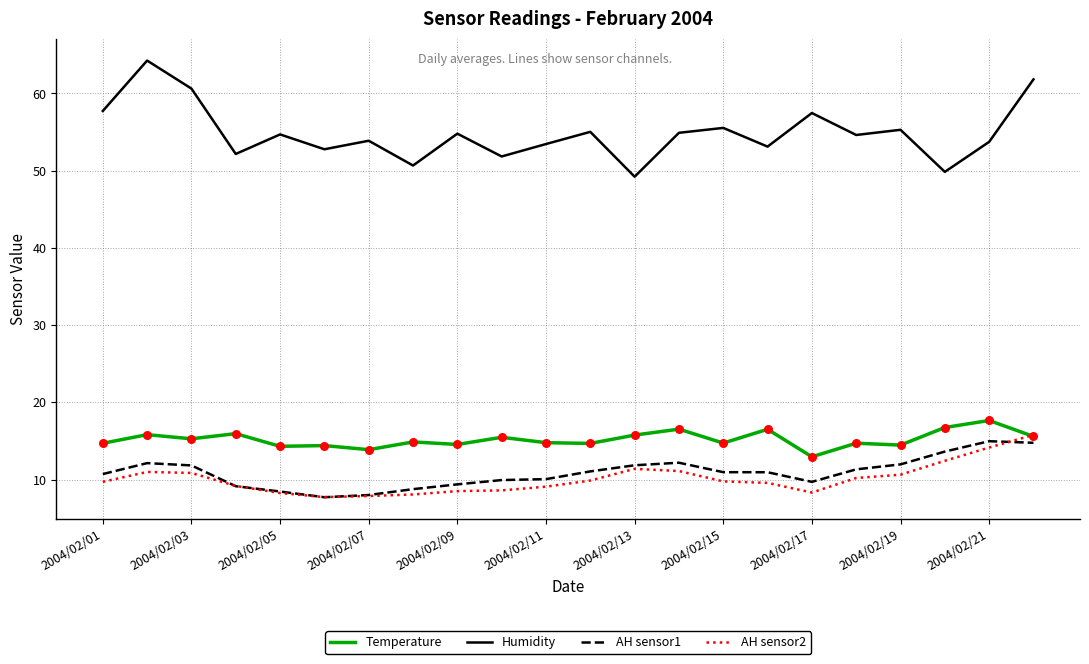

Which series has the widest spread of values?

Humidity